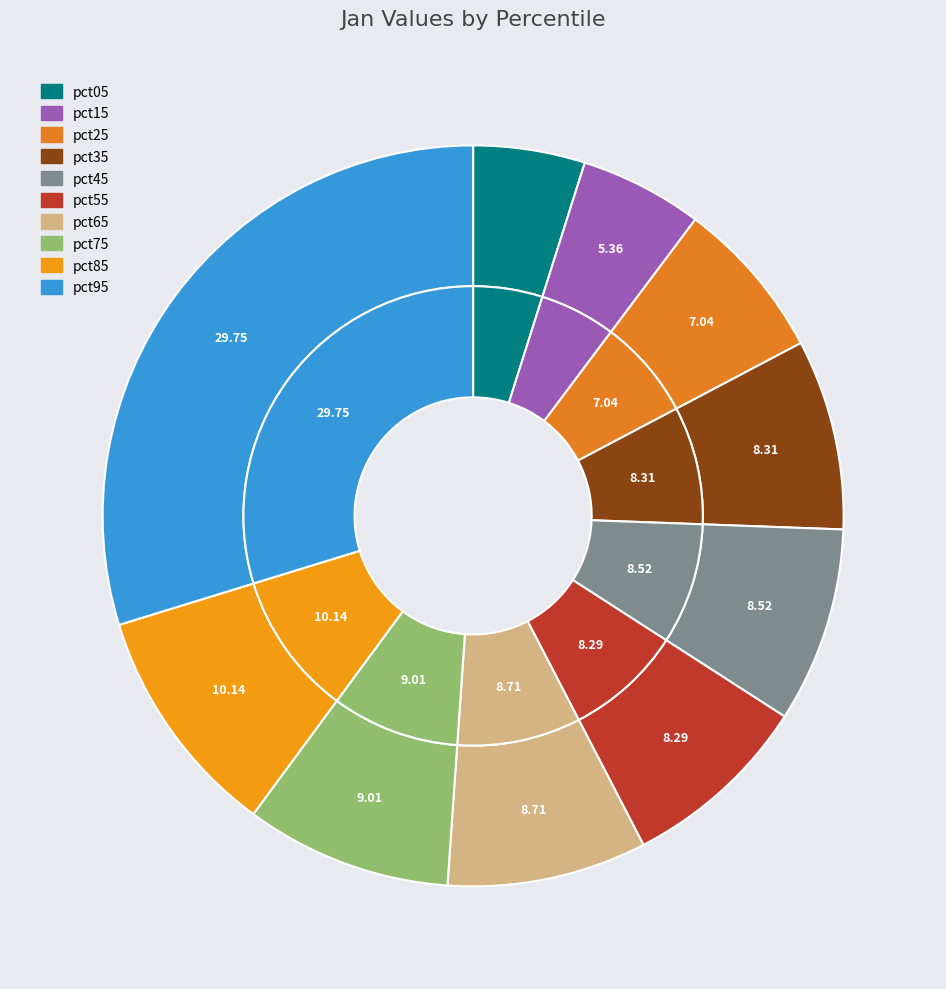

True or false: pct15 accounts for 17% of the total.

False